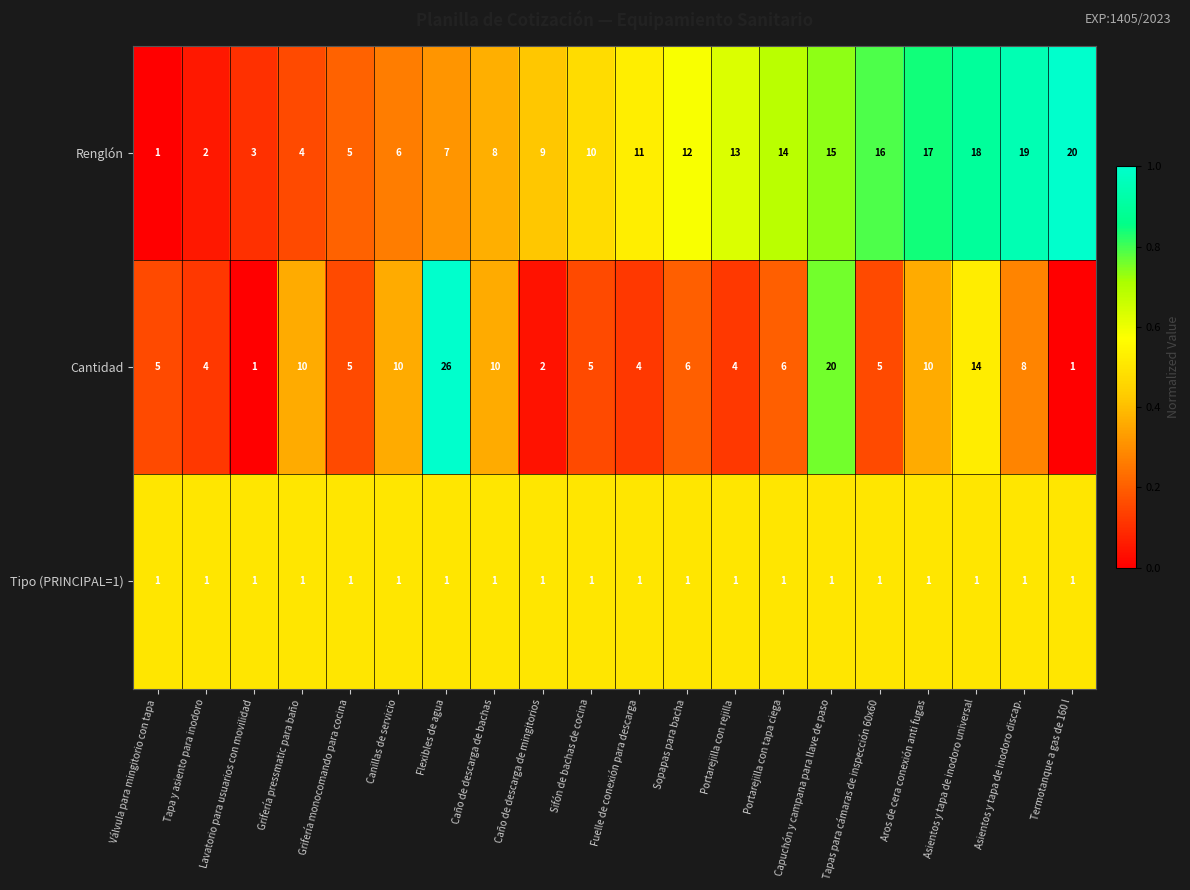

Is the value of Renglón at Lavatorio para usuarios con movilidad greater than the value of Tipo (PRINCIPAL=1) at Tapas para cámaras de inspección 60x60?

Yes